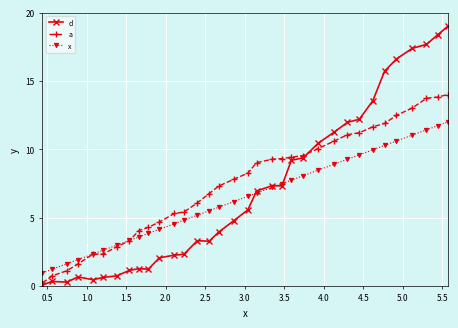

Rank the series by their maximum value, from highest to lowest.

d, a, x